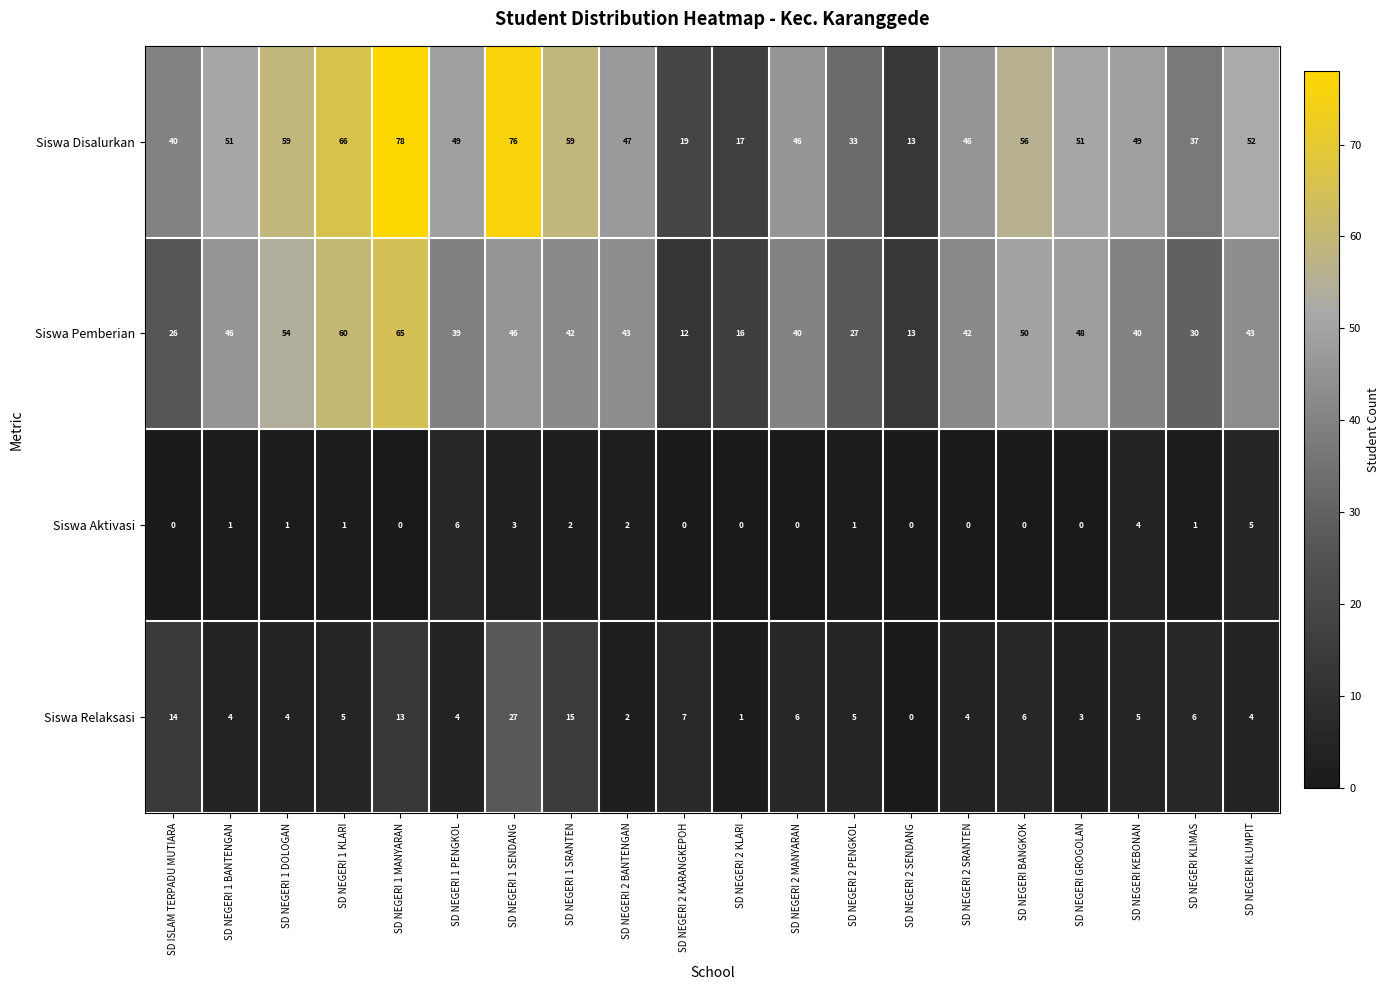

The value of Siswa Relaksasi at SD NEGERI 1 MANYARAN is 13. True or false?

True